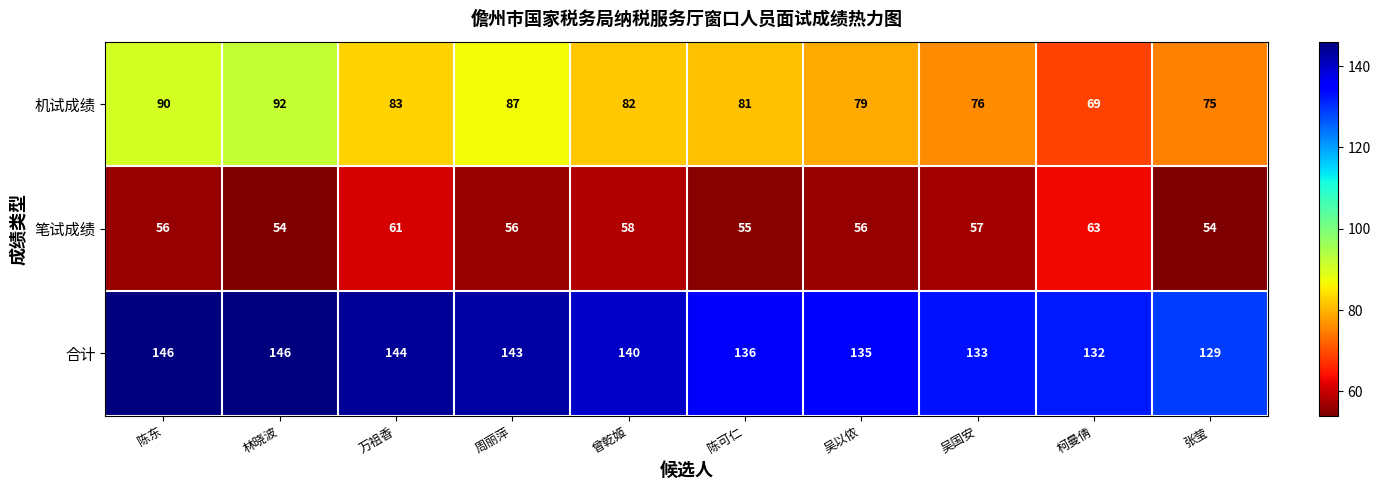

At how many categories does at least one series exceed 60?

10